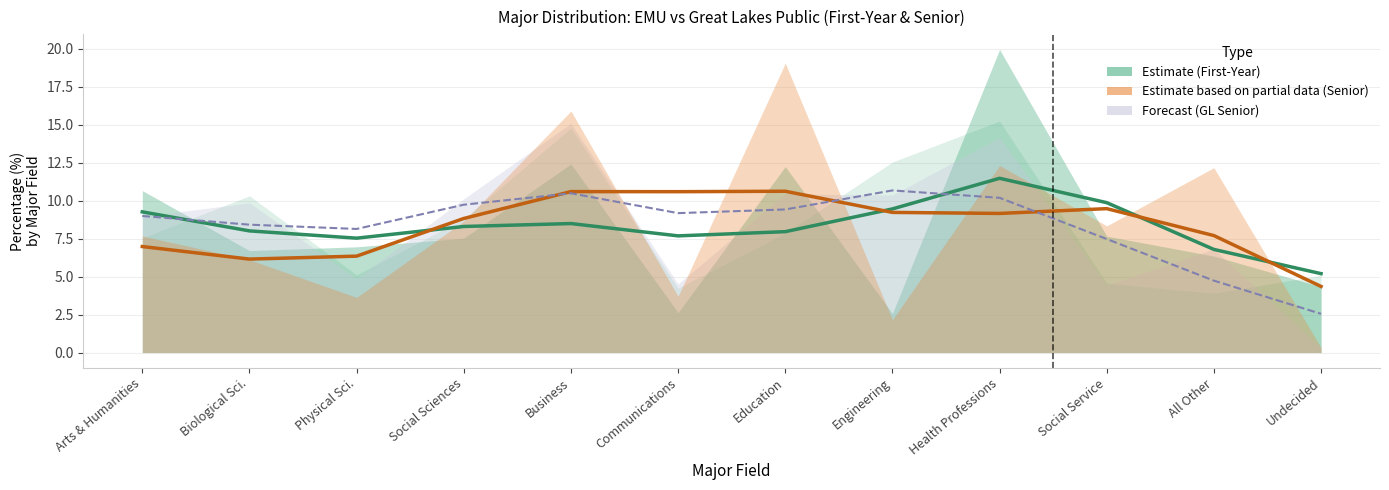

At Engineering, list the series in order from largest to smallest.

Forecast (GL Senior), Estimate (First-Year), Estimate based on partial data (Senior)